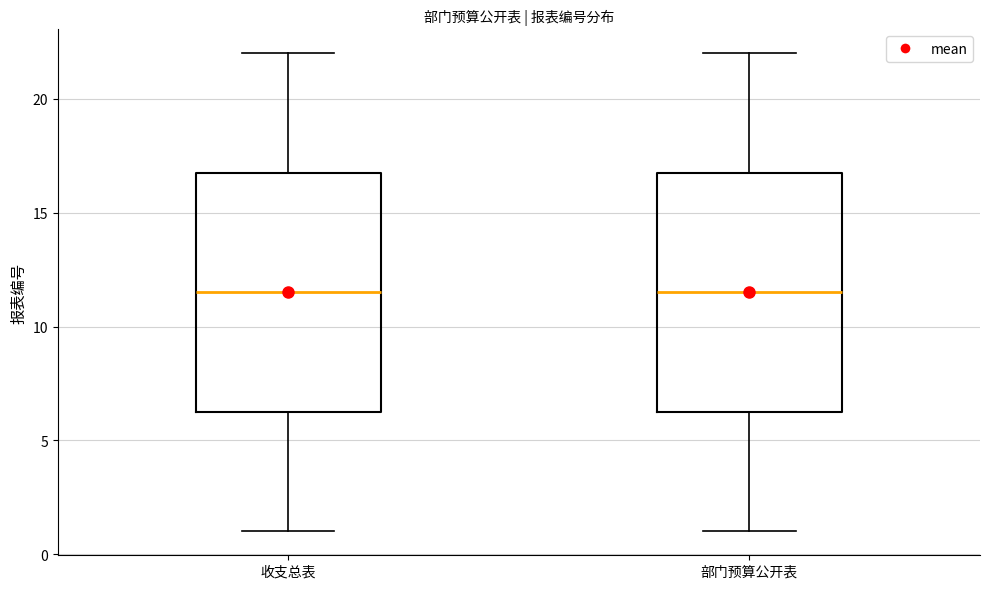

Reading left to right, read every box against the y-axis: the position of its median line, the range the box covers, and the ends of its whiskers. The values are not printed on the chart, so give them approximately, as read against the axis.

收支总表: median 11.5, box 6.5 to 17.0, whiskers 1.0 to 22.0
部门预算公开表: median 11.5, box 6.5 to 17.0, whiskers 1.0 to 22.0